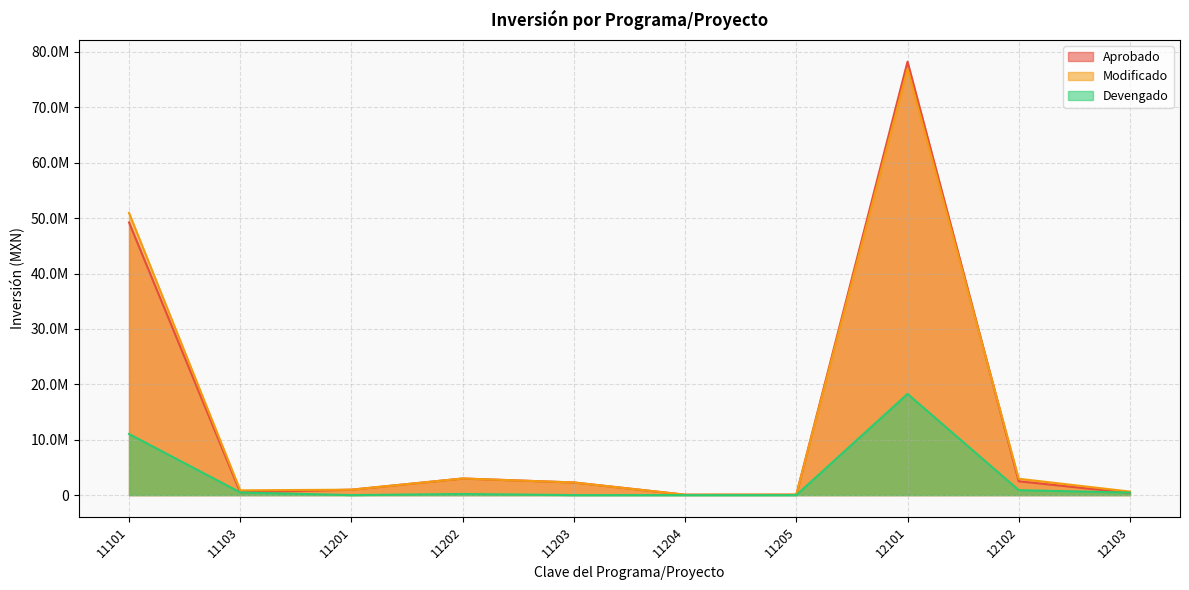

The Modificado series shows 2282940.0 at 11203. True or false?

True